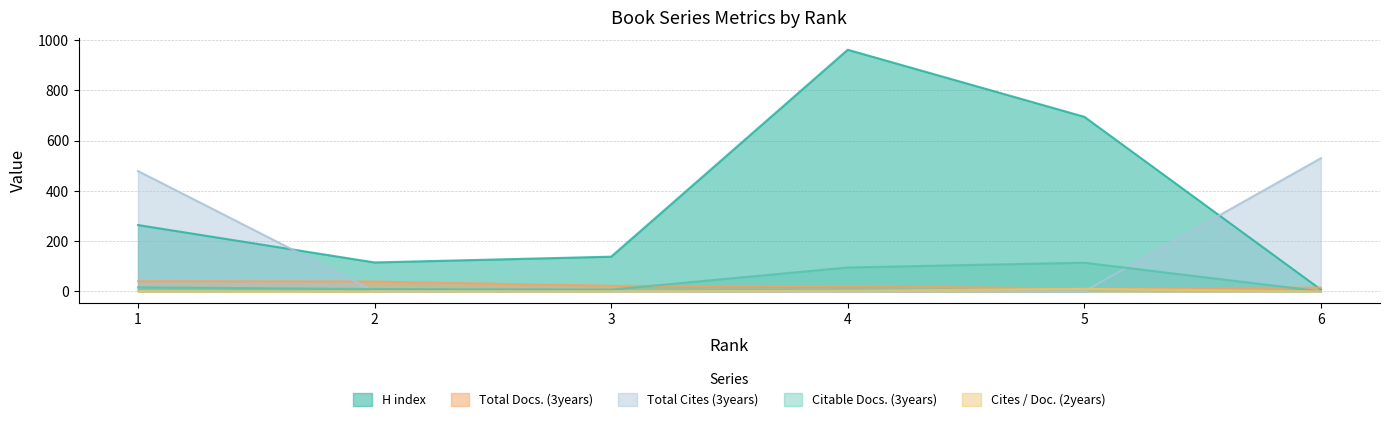

Which series has the largest total across all categories?

H index